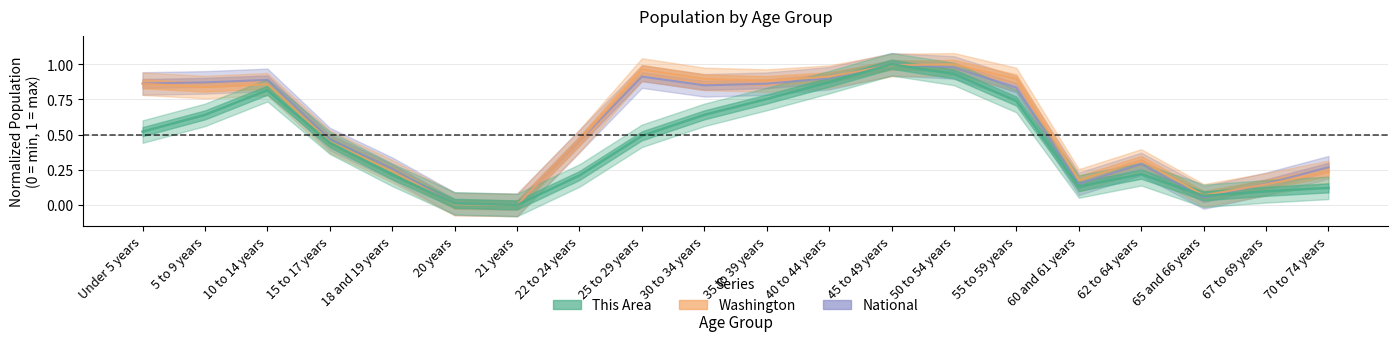

How many lines are shown in the chart?

3